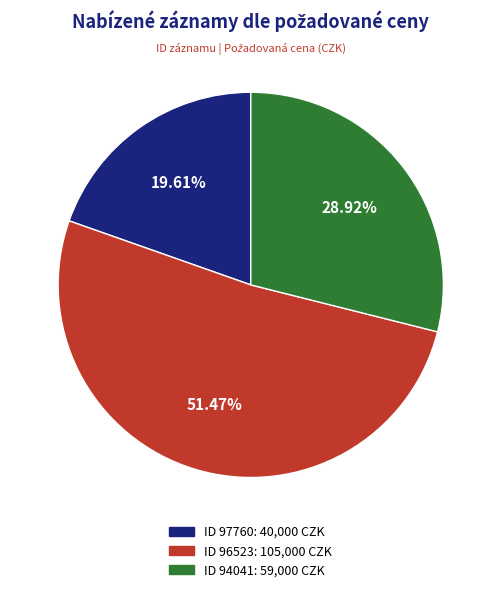

Is there any slice that represents more than half of the pie?

Yes